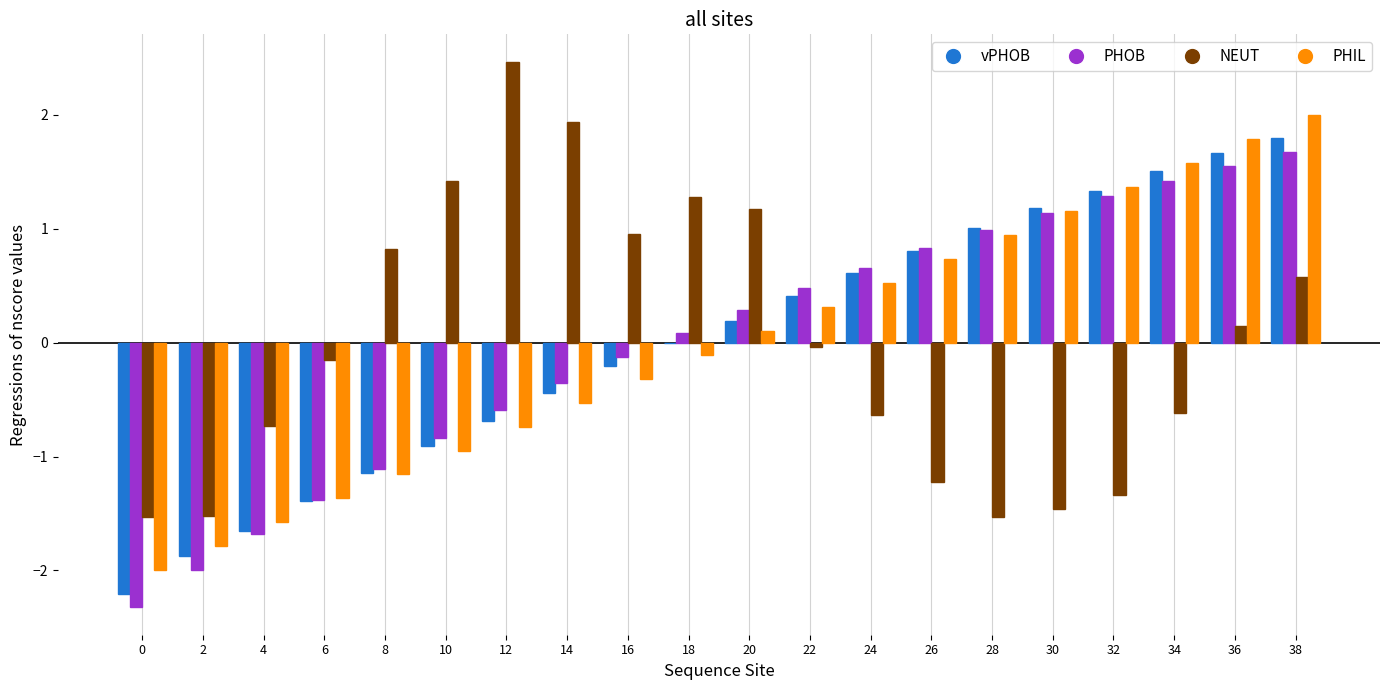

Are the bars horizontal?

No